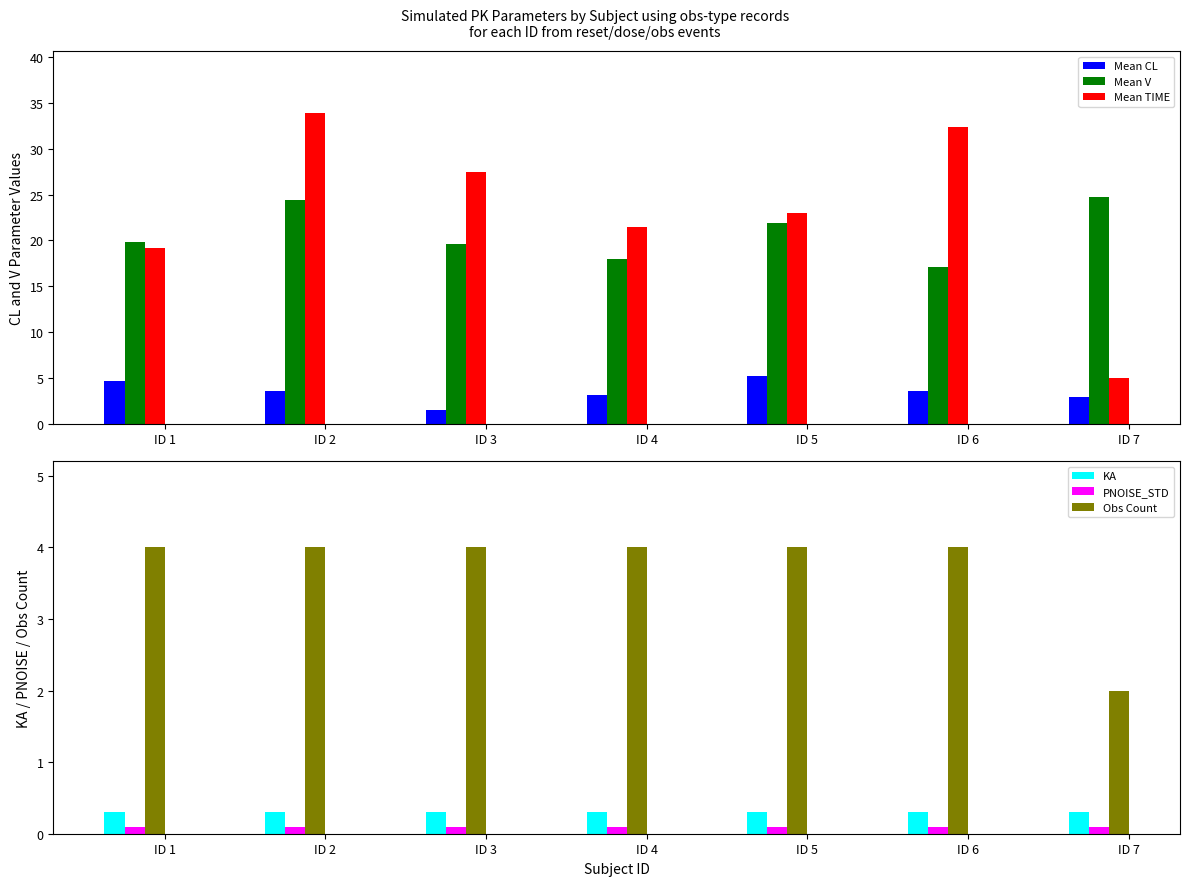

Rank the series at ID 6 from lowest to highest value.

PNOISE_STD, KA, Mean CL, Obs Count, Mean V, Mean TIME